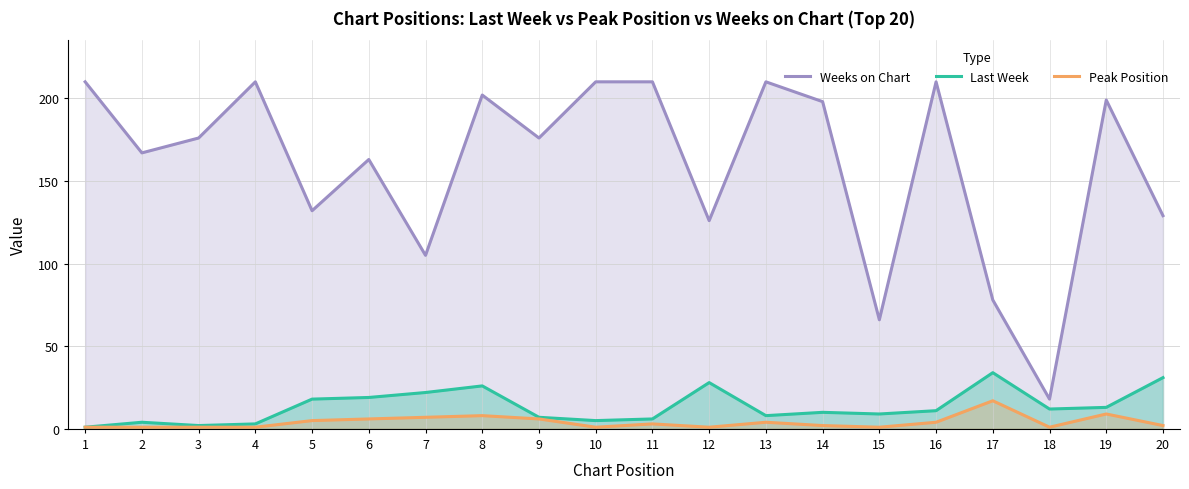

Reading left to right, what are all the values shown in this chart?

Weeks on Chart: 210	167	176	210	132	163	105	202	176	210	210	126	210	198	66	210	78	18	199	129
Last Week: 1	4	2	3	18	19	22	26	7	5	6	28	8	10	9	11	34	12	13	31
Peak Position: 1	1	1	1	5	6	7	8	6	1	3	1	4	2	1	4	17	1	9	2